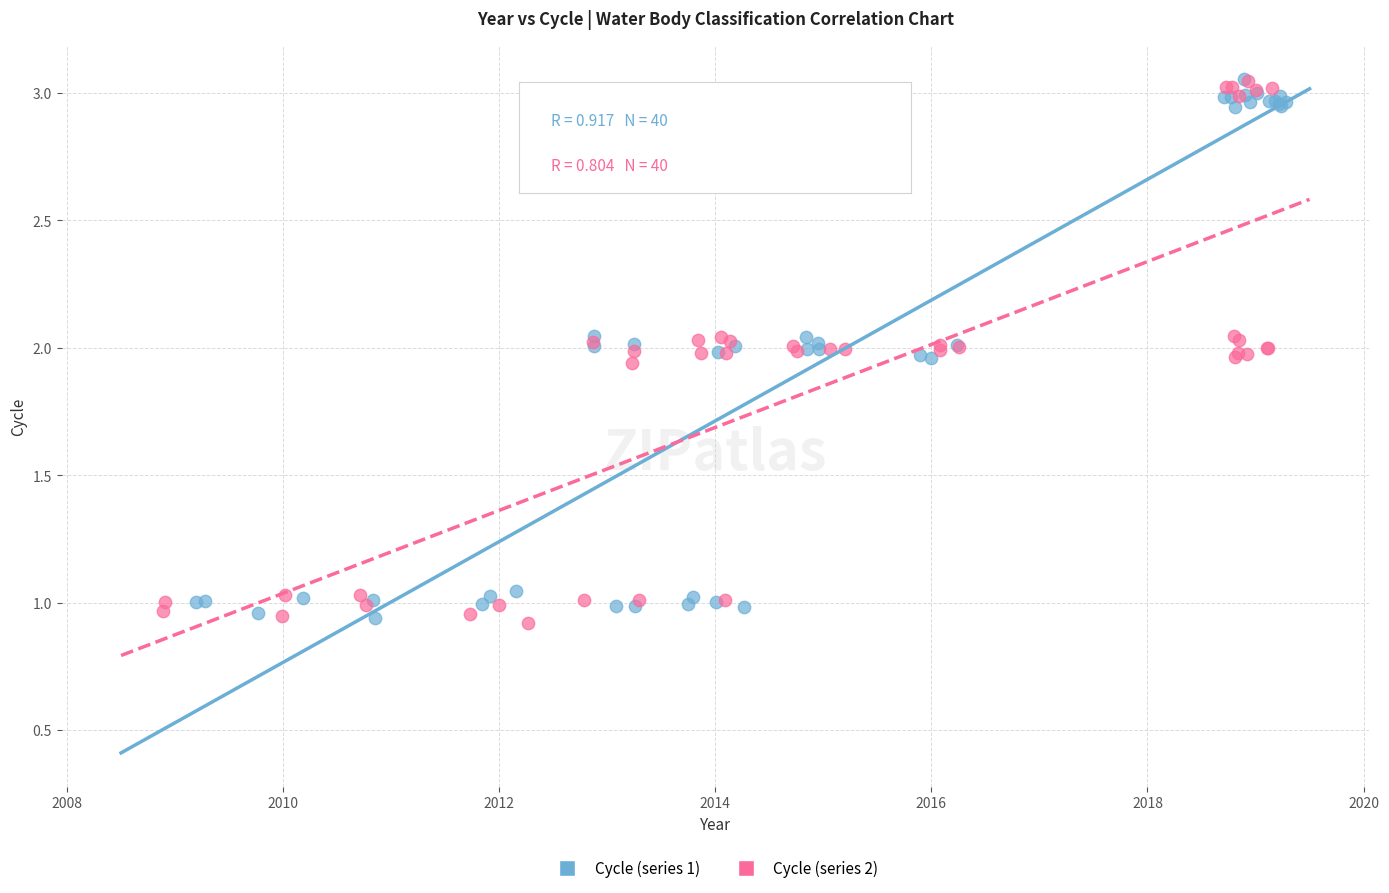

What are all the series names shown in the legend?

Cycle (series 1), Cycle (series 2)